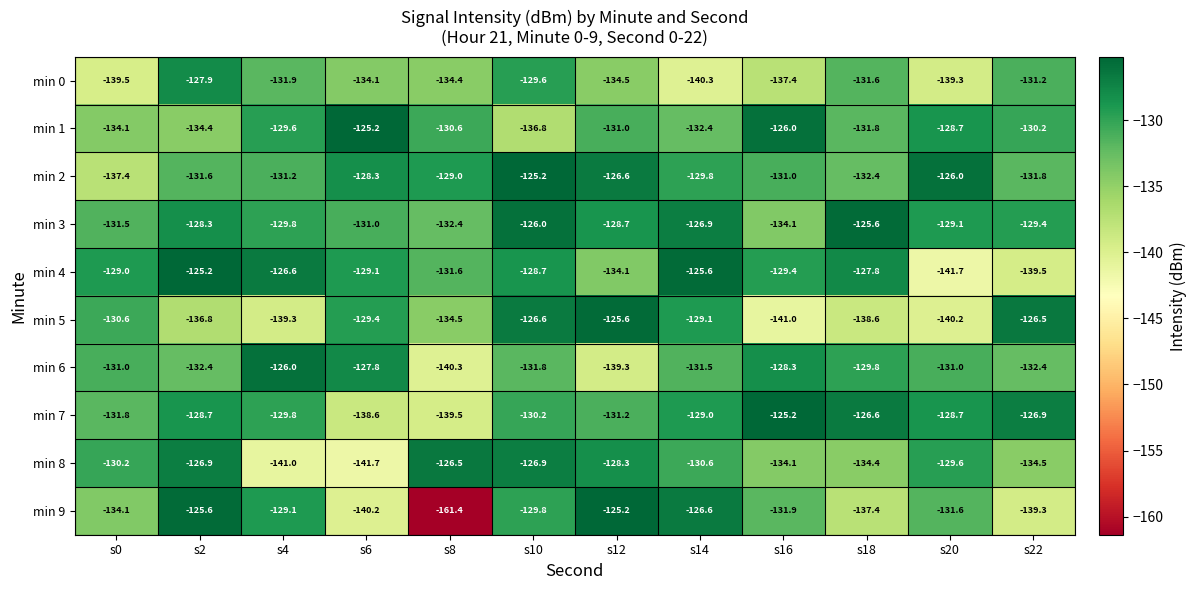

What is the minimum value shown in the chart?

-161.4